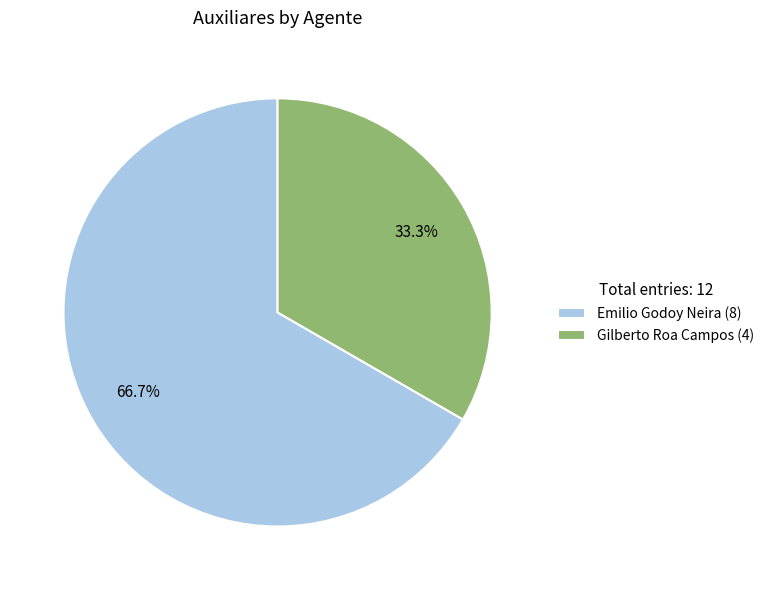

Rank the categories by value from lowest to highest.

Gilberto Roa Campos, Emilio Godoy Neira